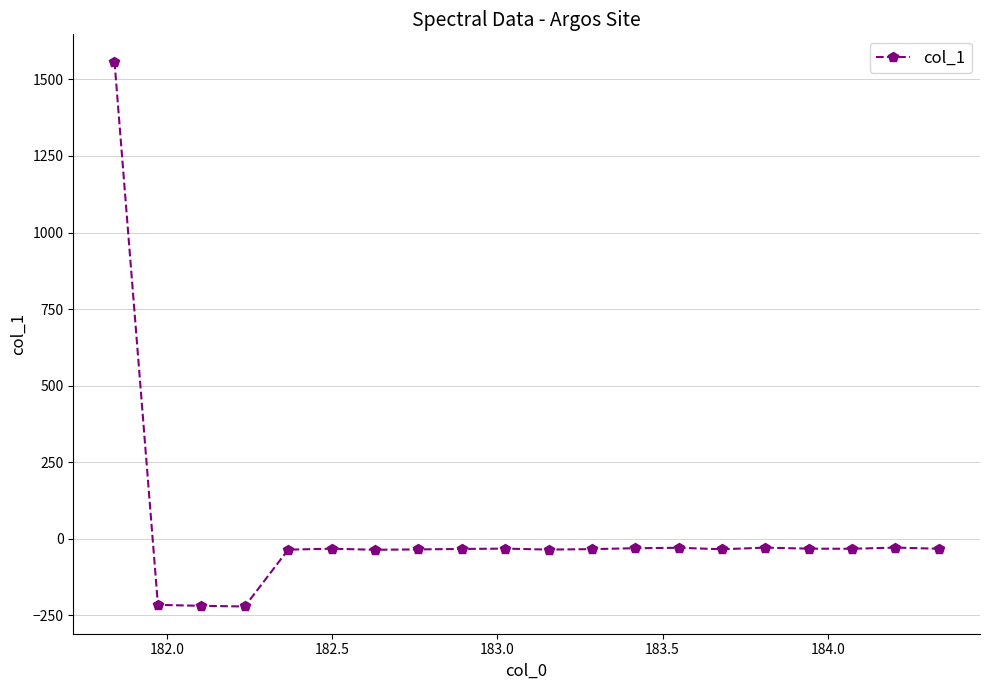

True or false: there are more than 2 points higher than both neighbors.

True